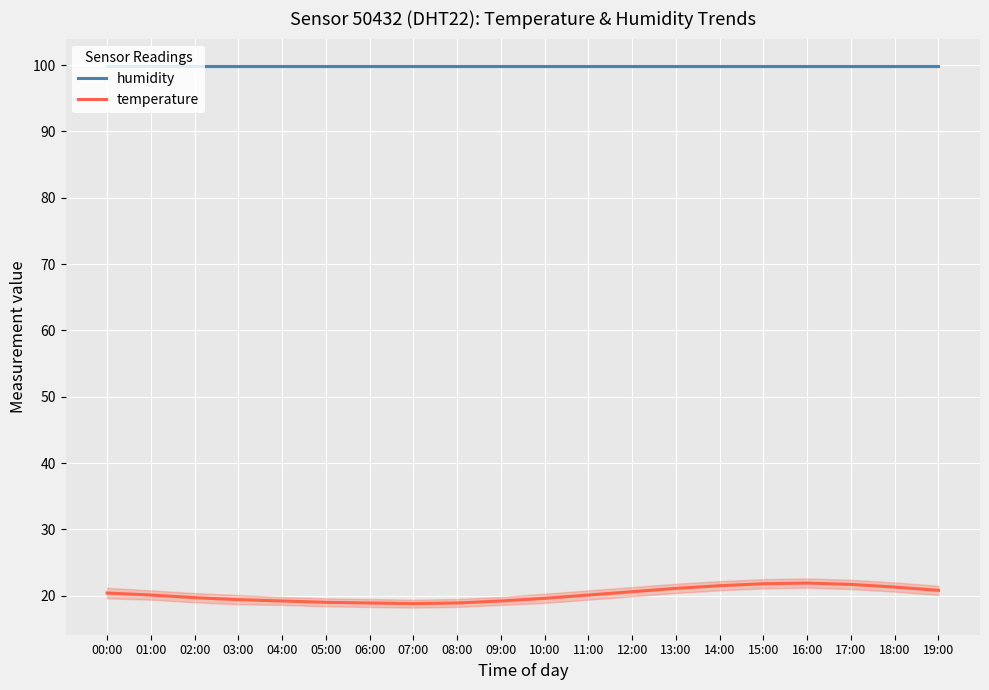

What value does the humidity series have at 15:00?

99.9